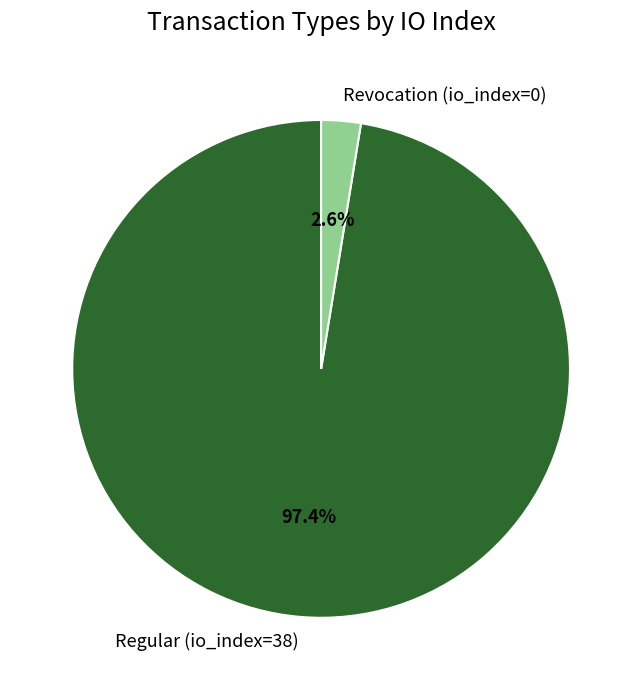

What percentage is the Regular (io_index=38) slice, to the nearest percent?

97%